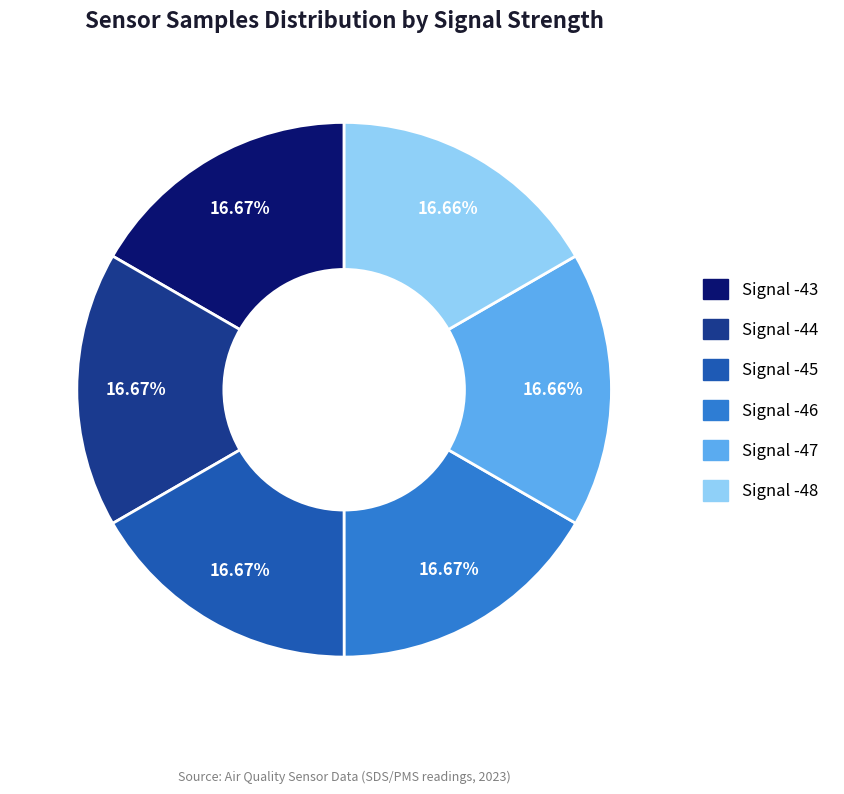

Combined, do Signal -47 and Signal -44 account for over 50%?

No